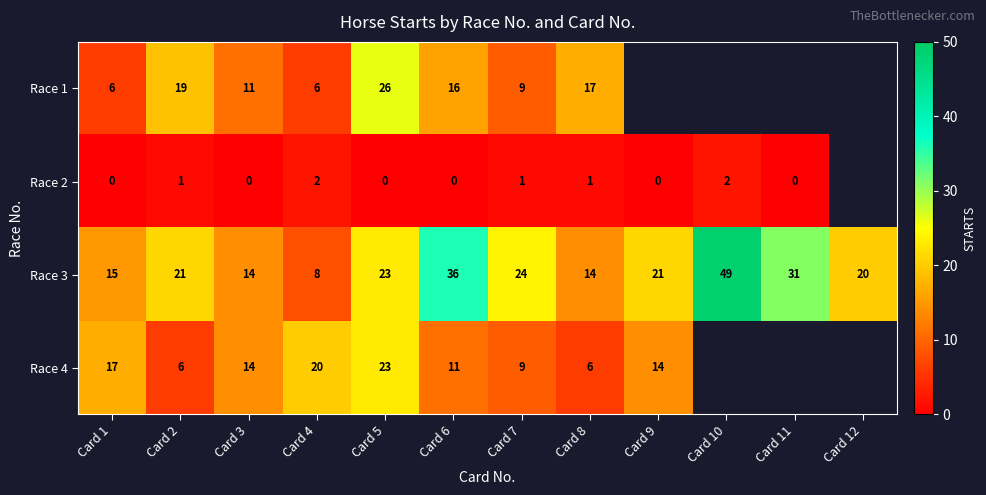

The Race 1 series shows 4 at Card 7. True or false?

False